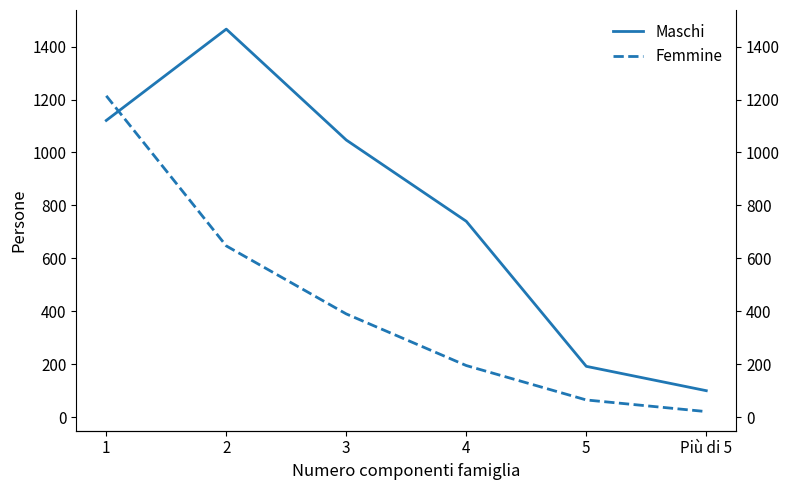

What is the spread (max minus min) of values at 5?

127